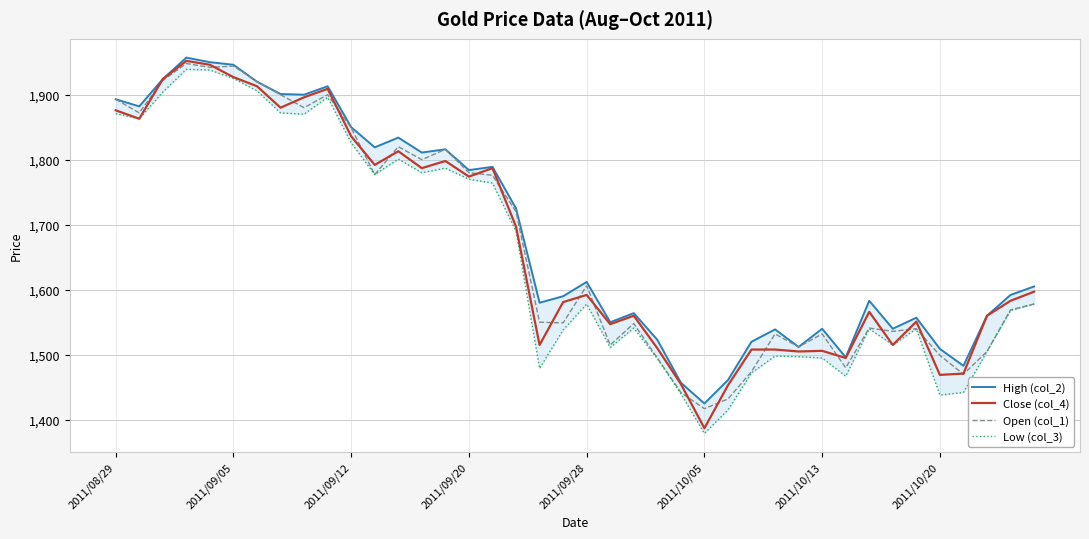

Is this an area chart (filled region under the line)?

No